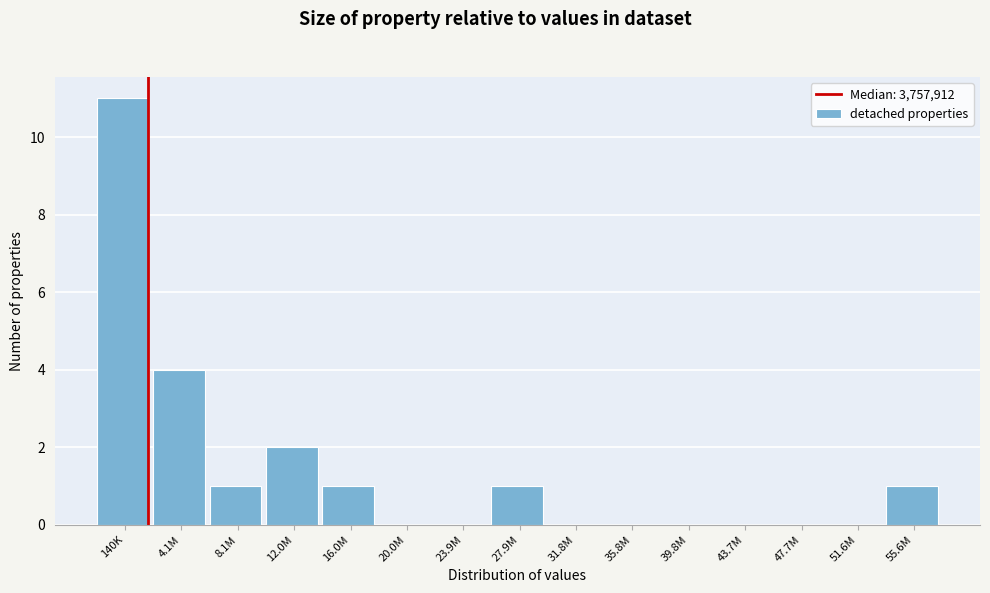

Reading right to left, transcribe all the data shown in this chart.

55.6M=1	51.6M=0	47.7M=0	43.7M=0	39.8M=0	35.8M=0	31.8M=0	27.9M=1	23.9M=0	20.0M=0	16.0M=1	12.0M=2	8.1M=1	4.1M=4	140K=11